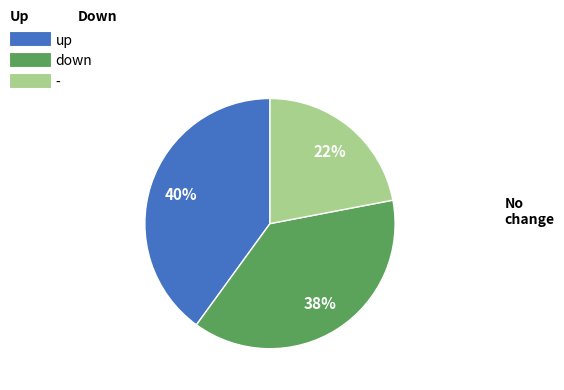

Is down the majority of the pie?

No